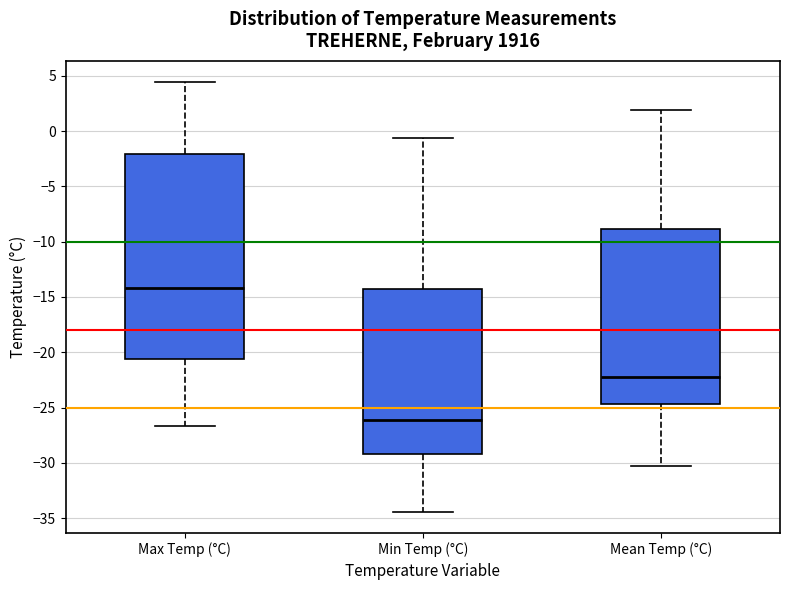

Which box is the tallest, from its lower edge to its upper edge?

Max Temp (°C)